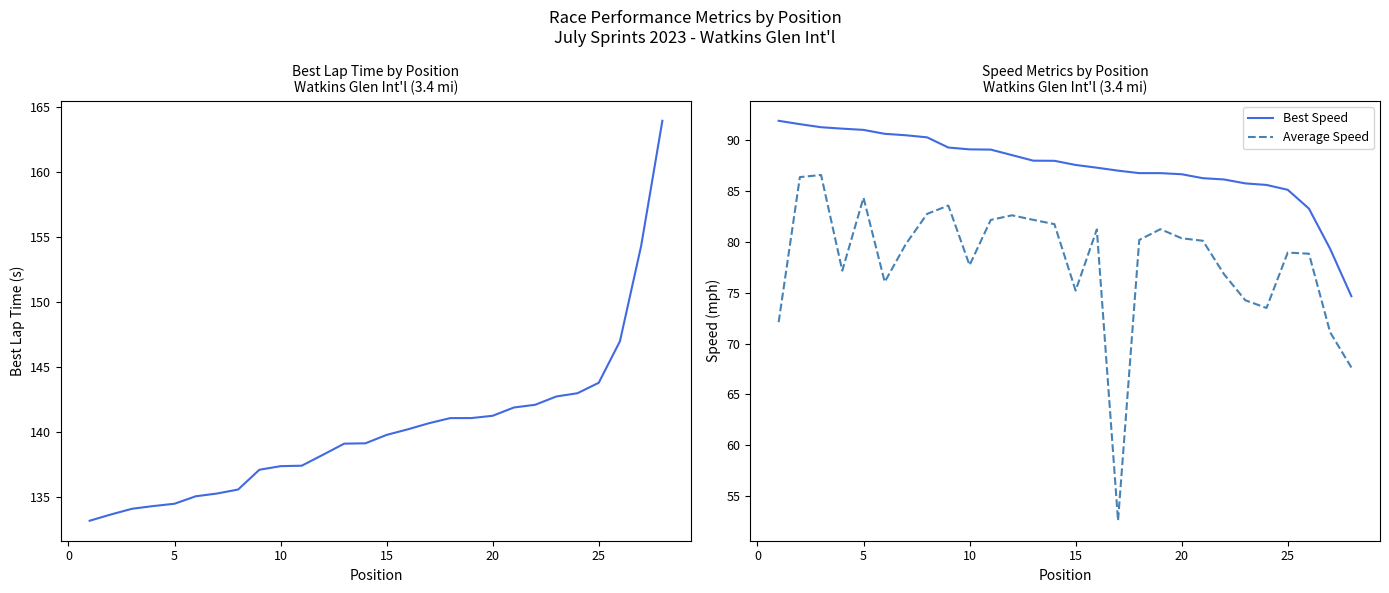

How many data points in Best Speed are less than 87?

11